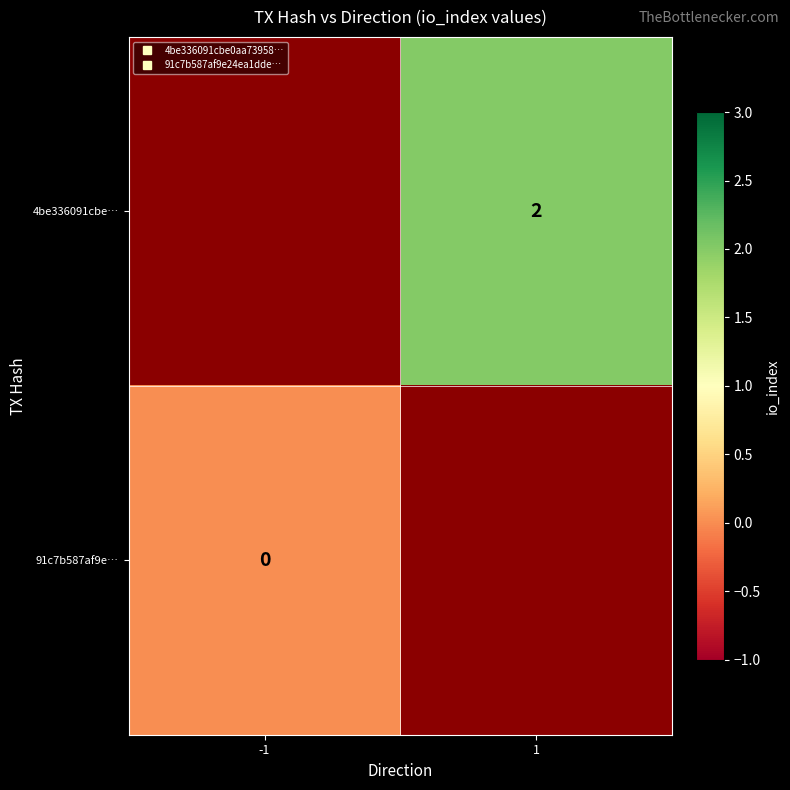

What is the greatest value displayed?

2.0